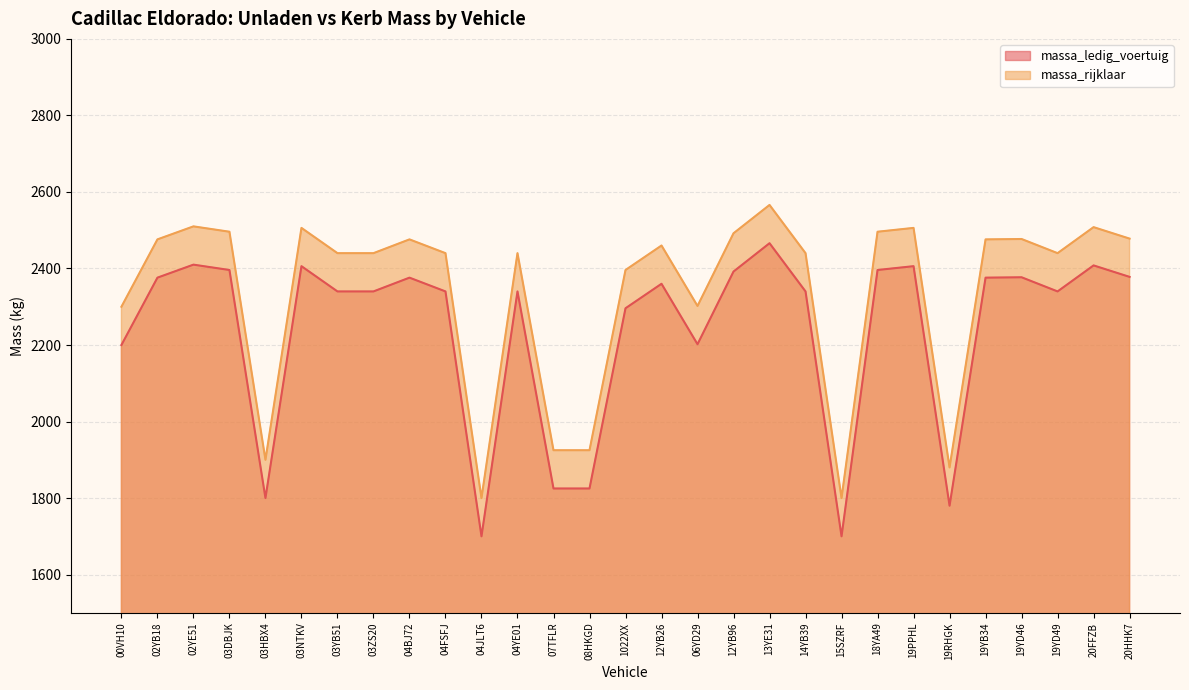

What is the sum of the massa_rijklaar values at 19YD49 and 20FFZB?

4948